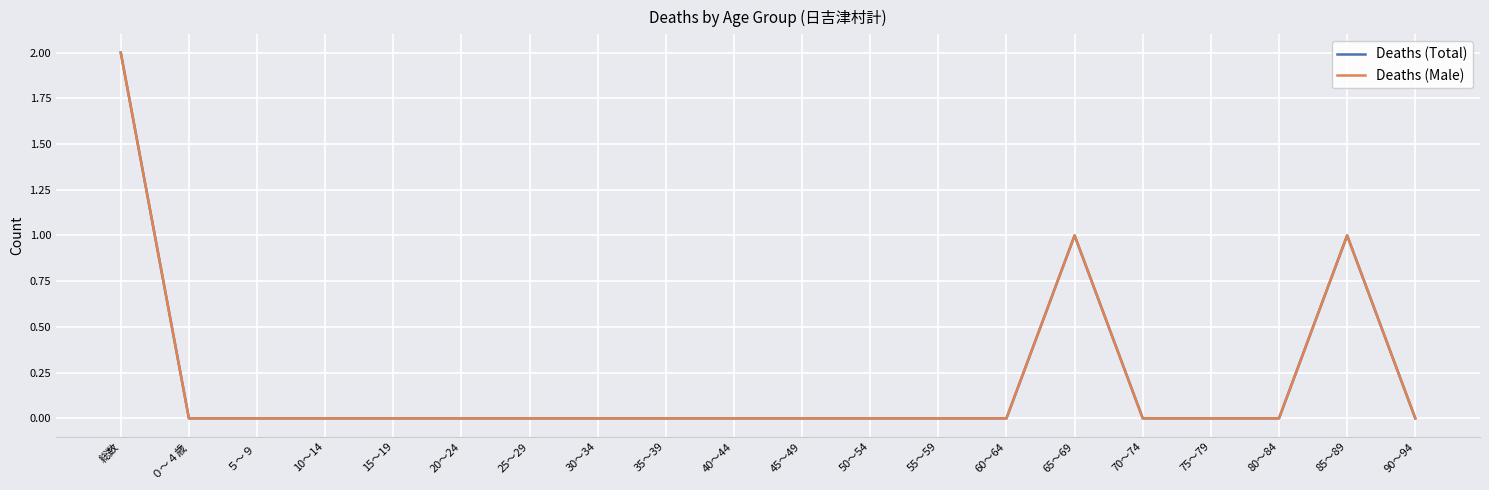

At 90～94, list the series in order from smallest to largest.

Deaths (Total), Deaths (Male)